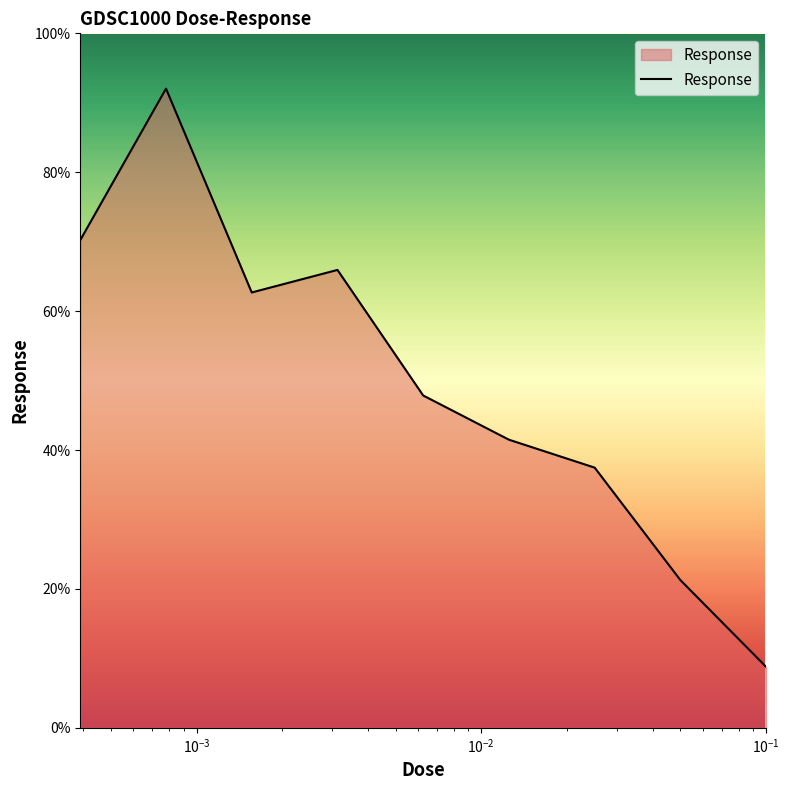

What is the difference between the maximum and minimum values?

83.3